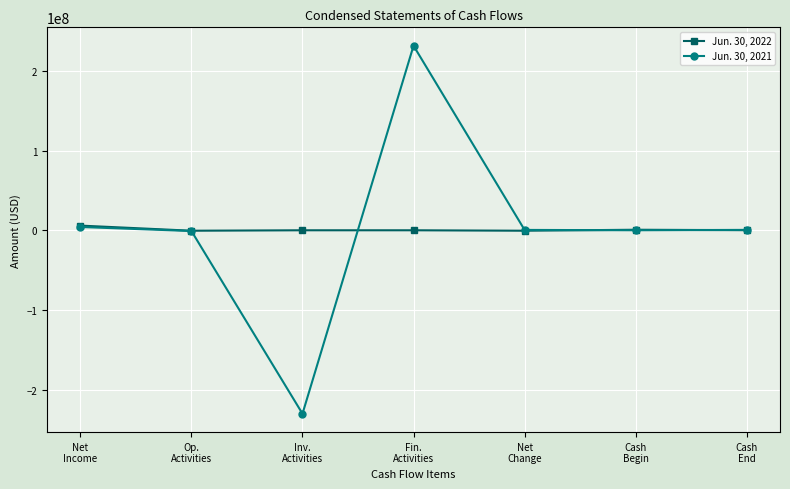

What is the greatest value displayed?

231382505